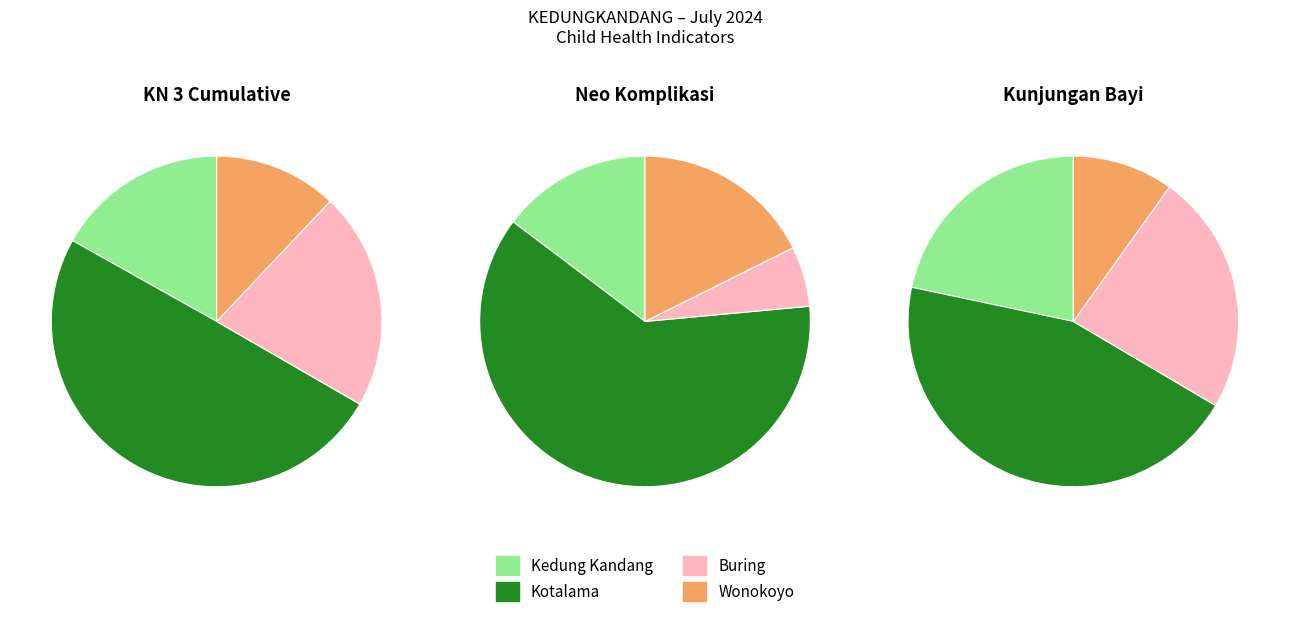

Does Kedung Kandang represent more than half of the total?

No